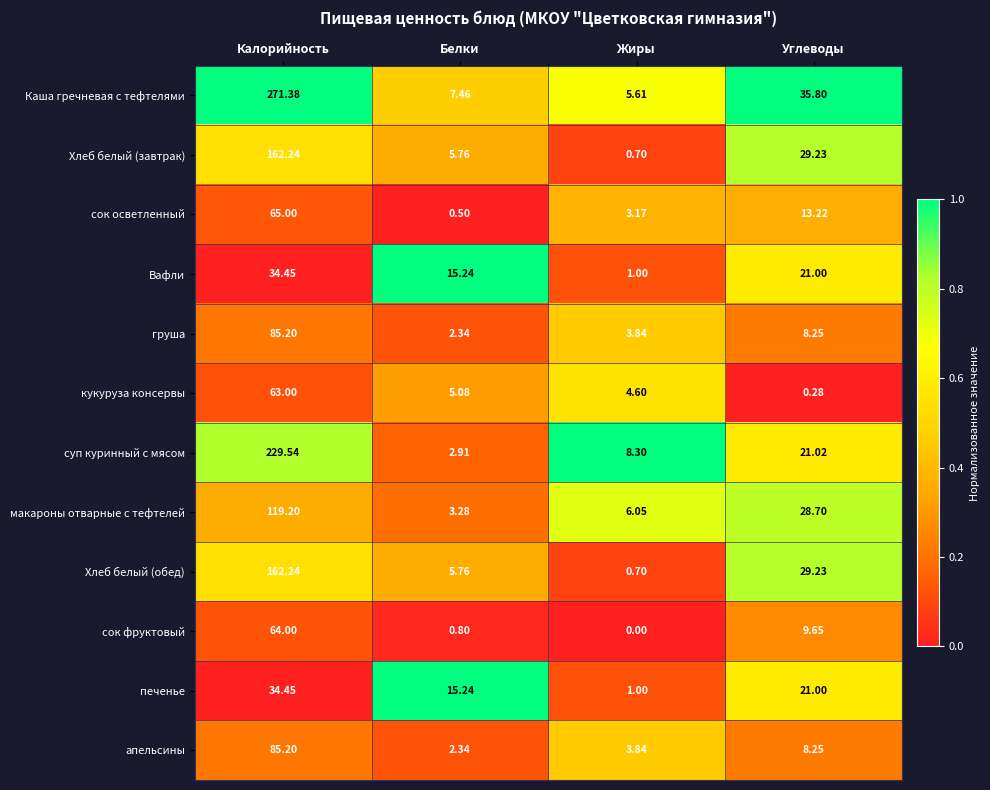

Which label corresponds to the smallest value in the chart?

Жиры